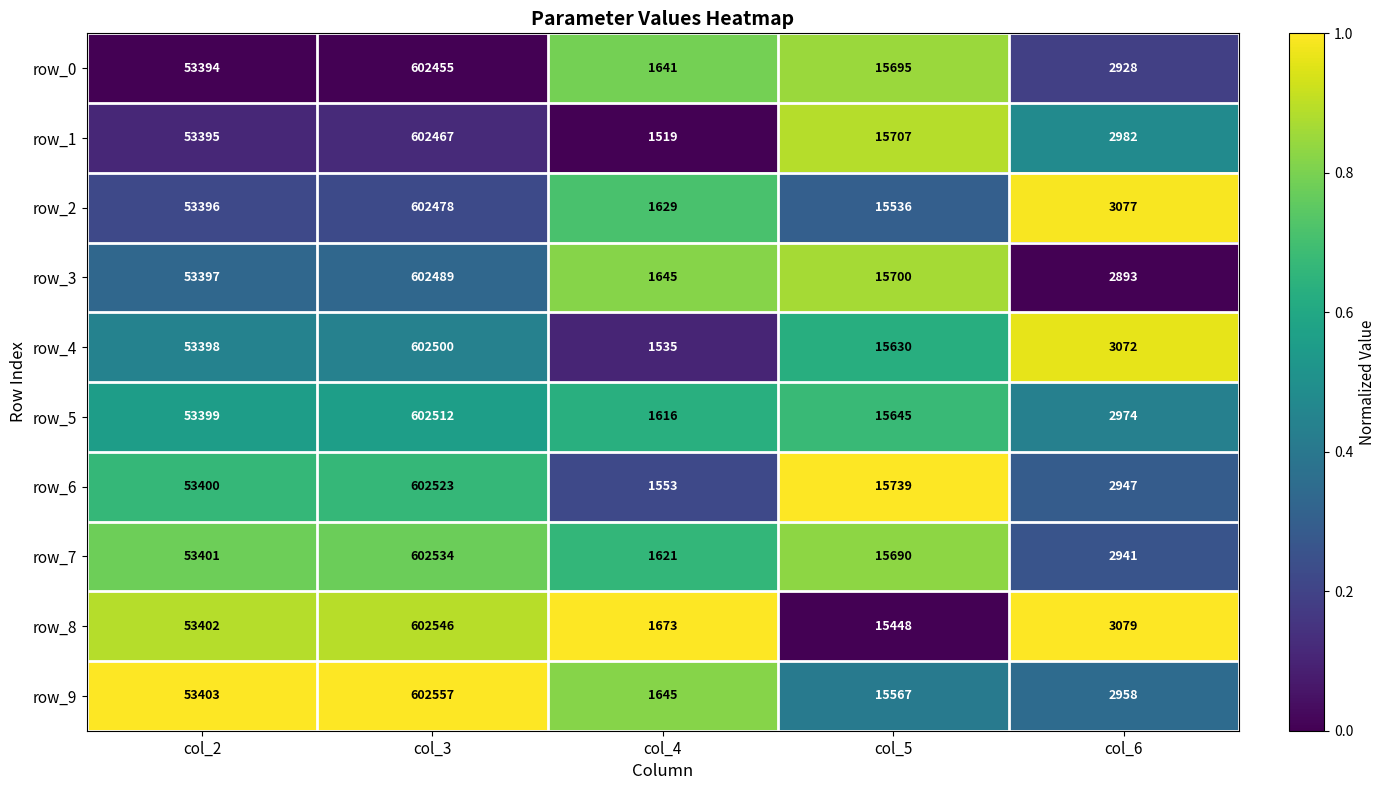

Which series has the largest range (max minus min)?

row_6